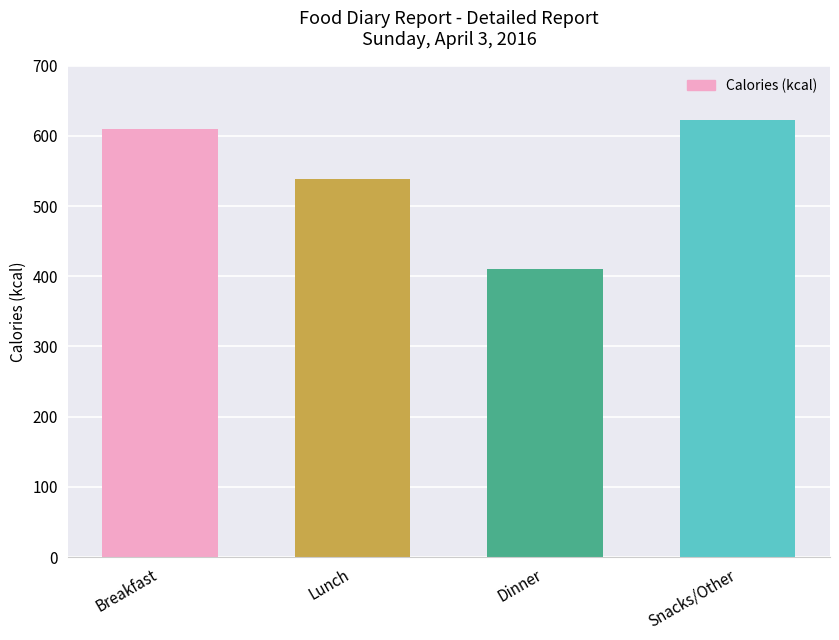

What is the sum of all values?

2182